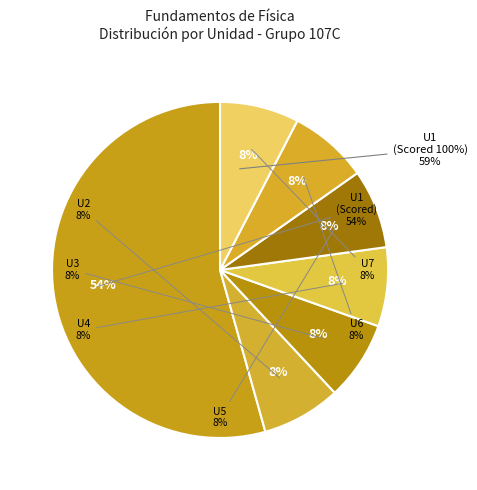

Which has a higher value, U3 or U4?

U3